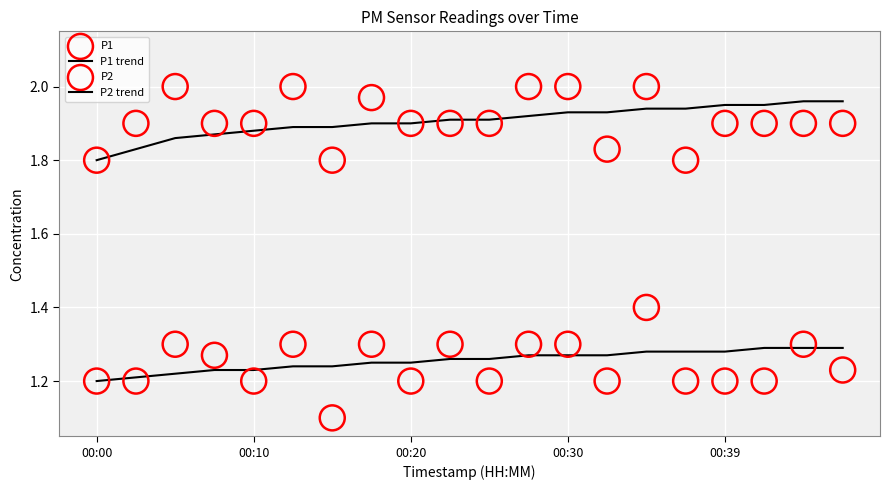

At how many categories does at least one series exceed 1?

20